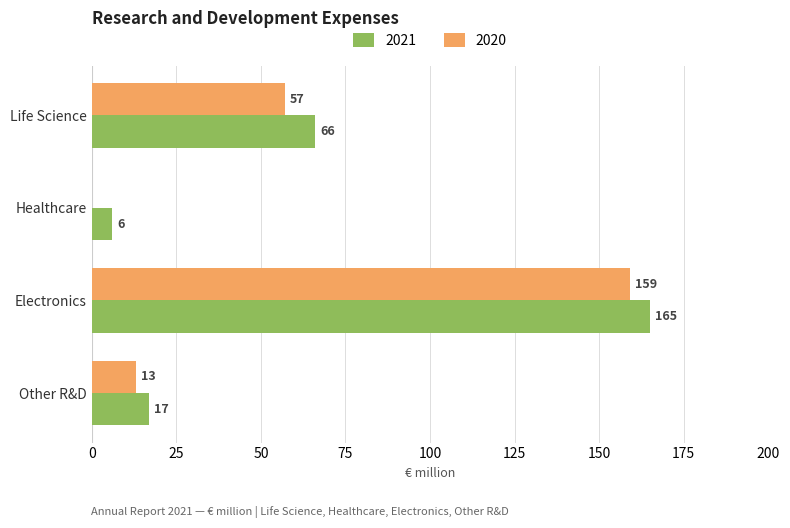

True or false: 2020 has a value of 159 at Electronics.

True